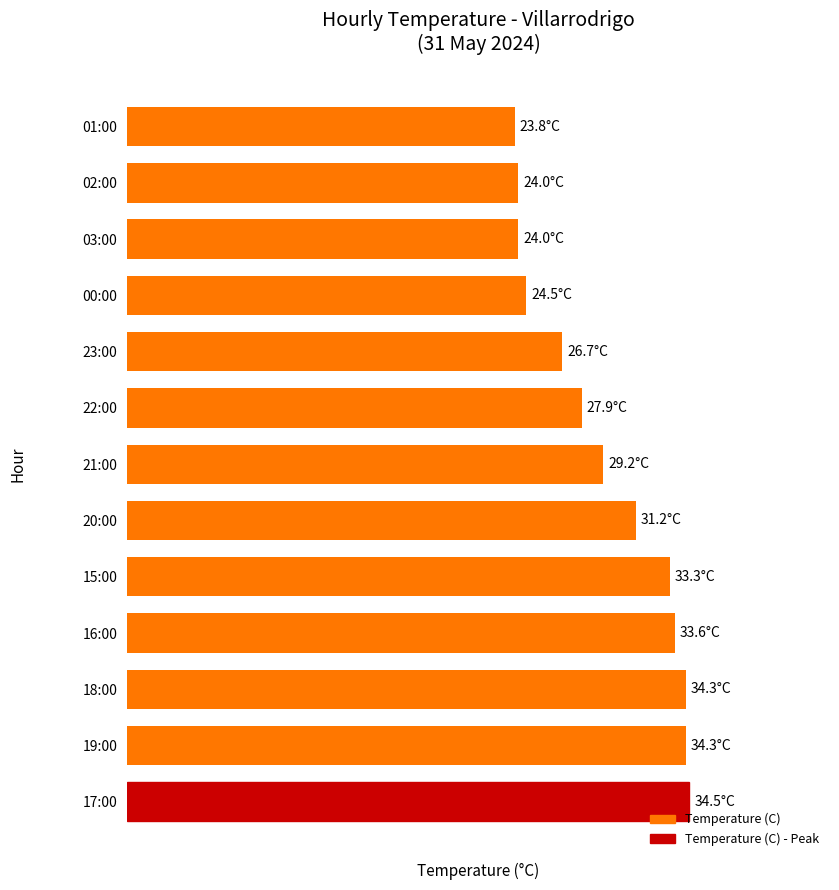

Are the bars horizontal?

Yes